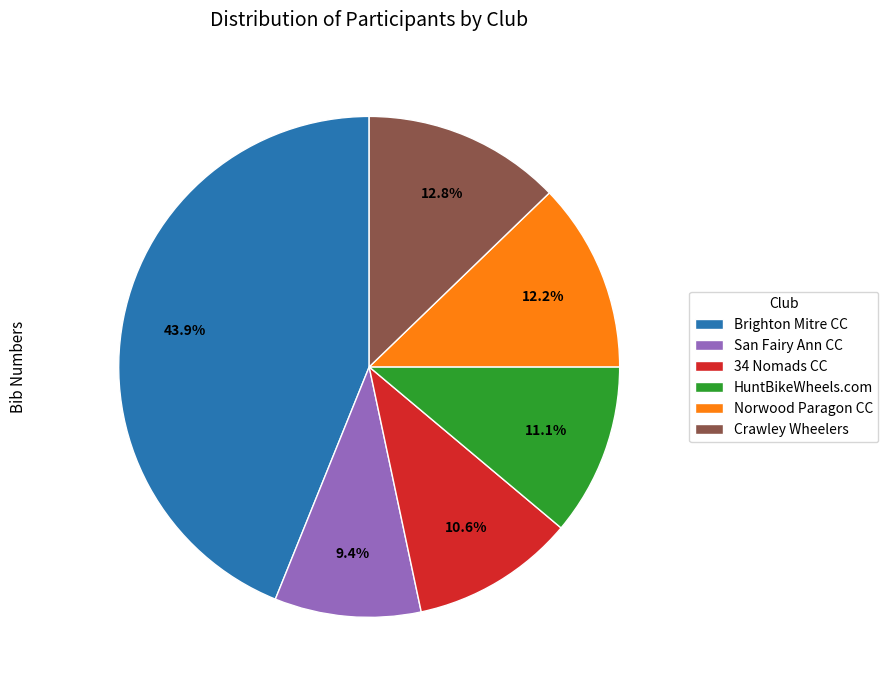

Approximately how many times larger is the value at Crawley Wheelers compared to HuntBikeWheels.com?

1.2